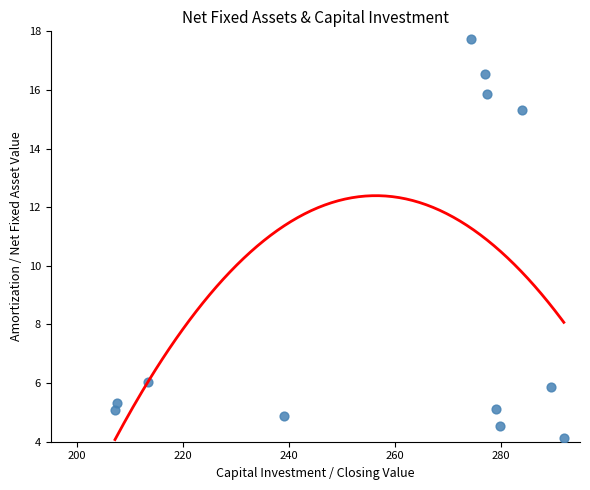

What Y value in the scatter plot is closest to 10?

6.0